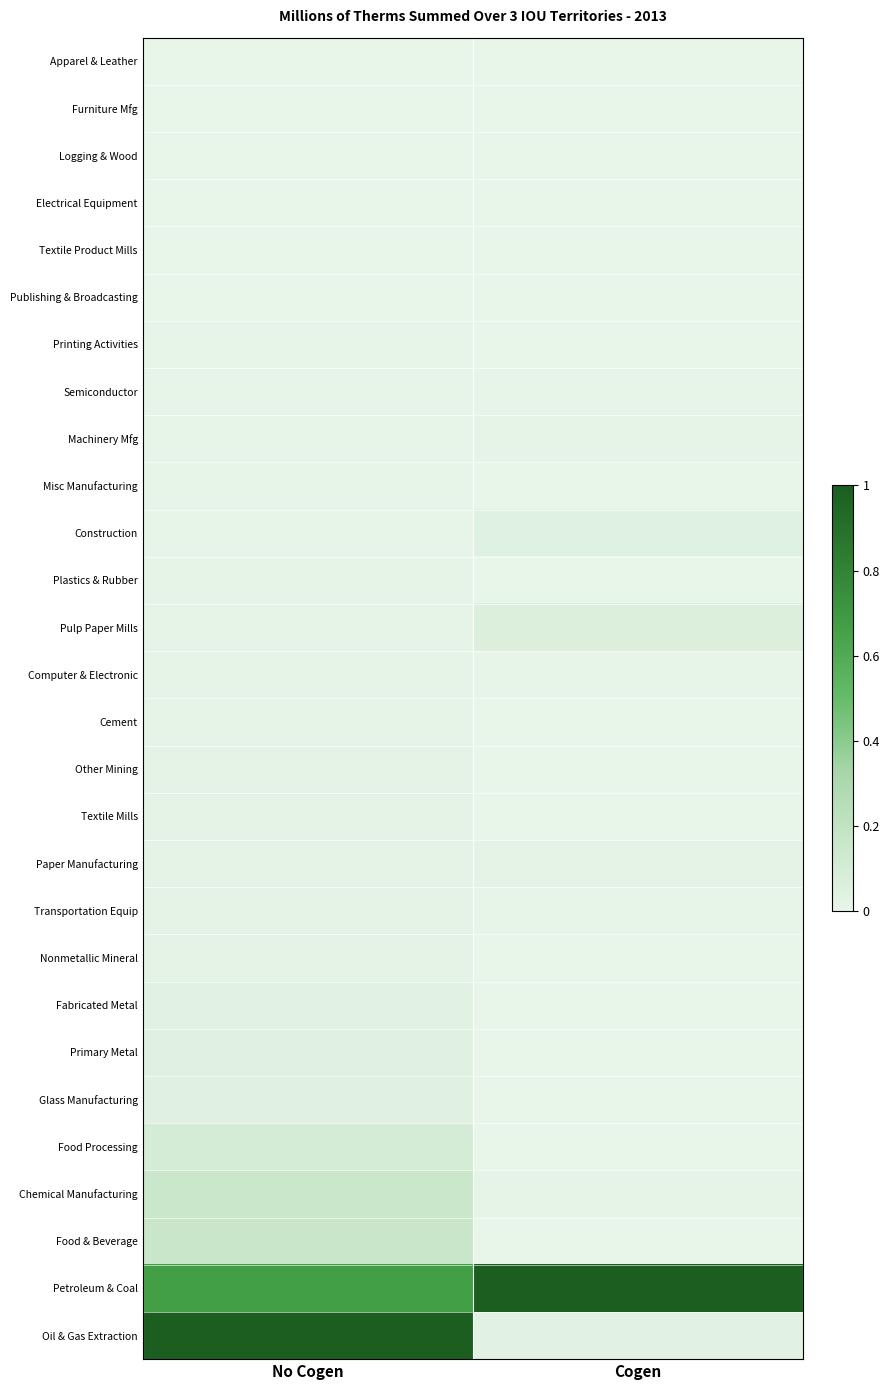

At which category is the sum across all series the highest?

No Cogen